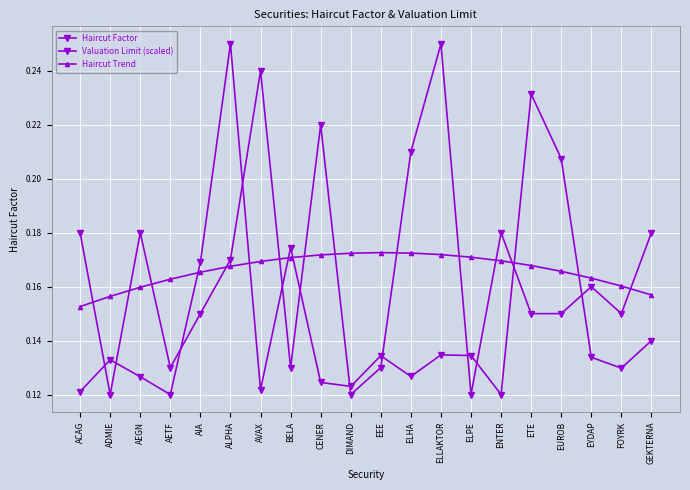

True or false: Valuation Limit (scaled) and Haircut Factor intersect in this chart.

True